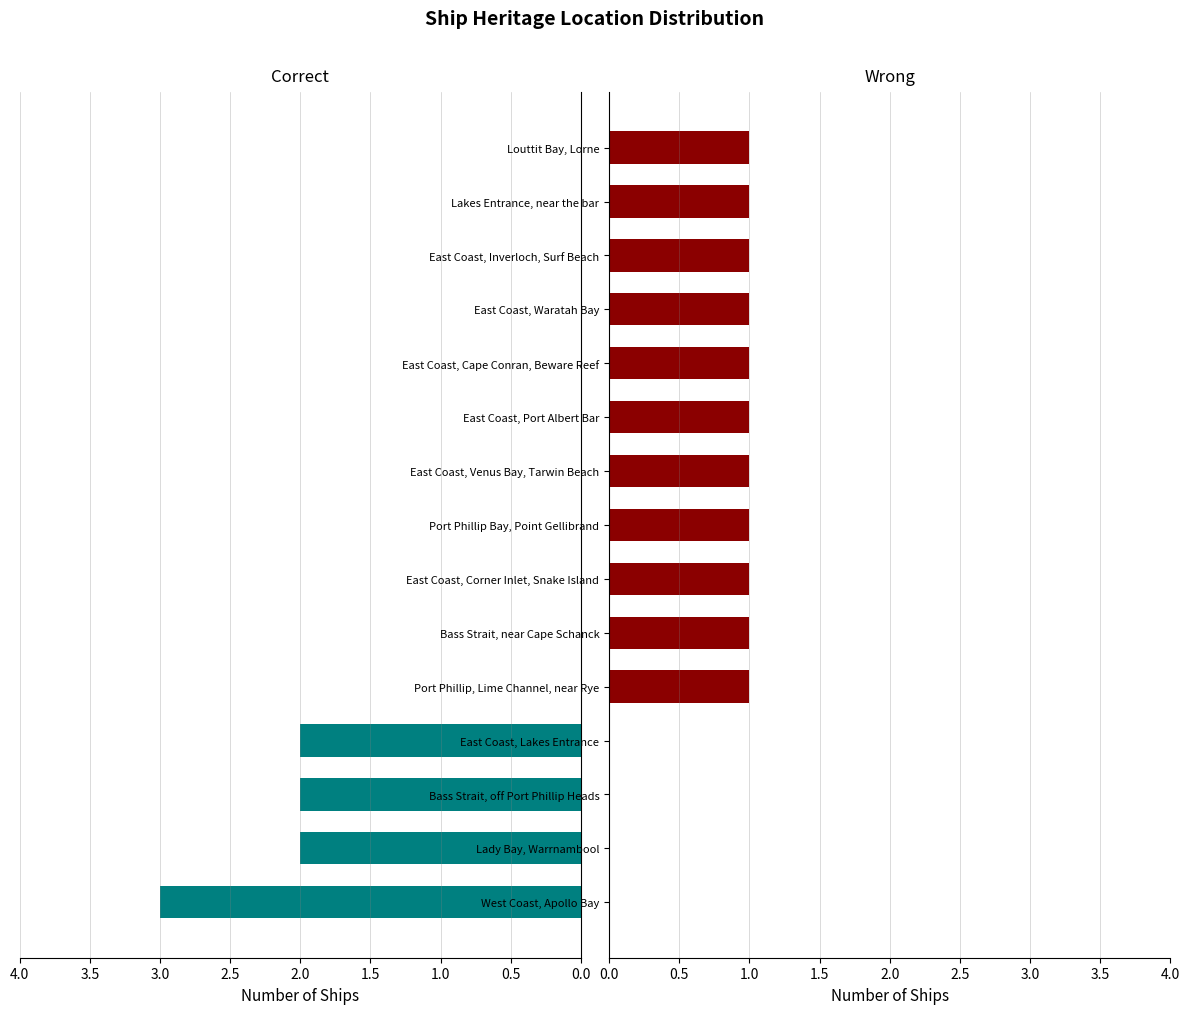

What are all the series names shown in the legend?

Correct, Wrong